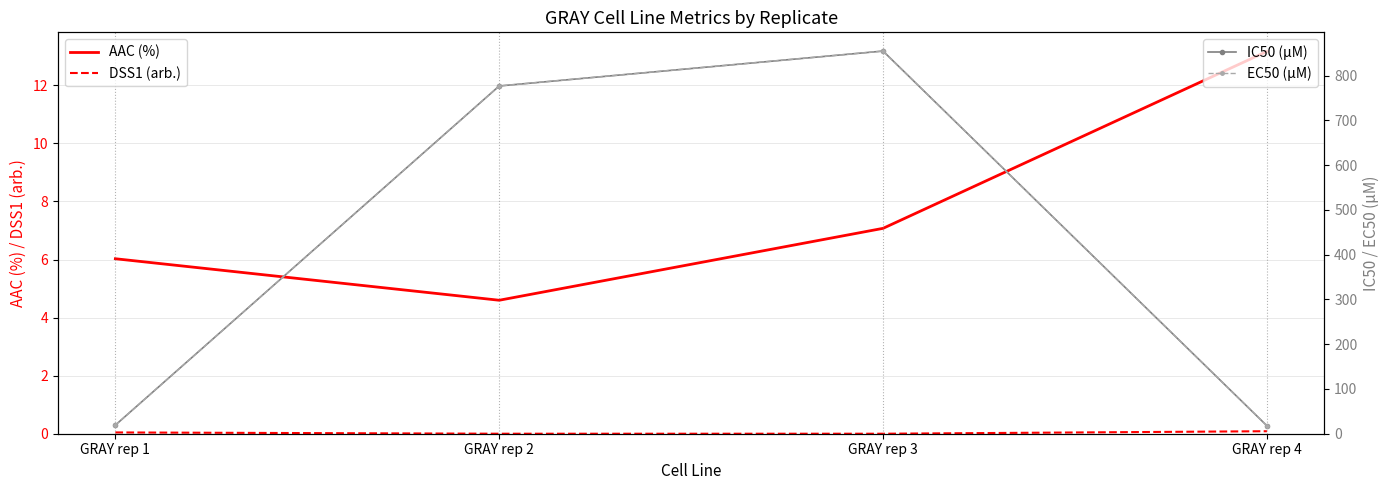

At which category does the chart reach its peak across all series?

GRAY rep 3